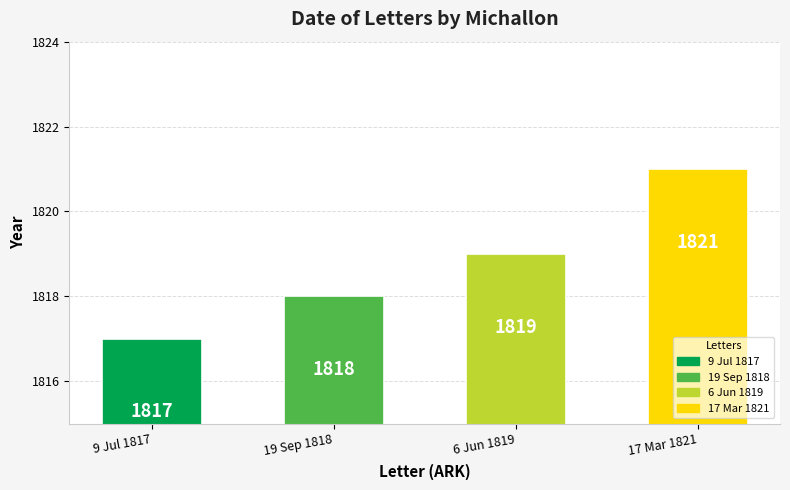

Where is the data nearest to the value 1819?

6 Jun 1819